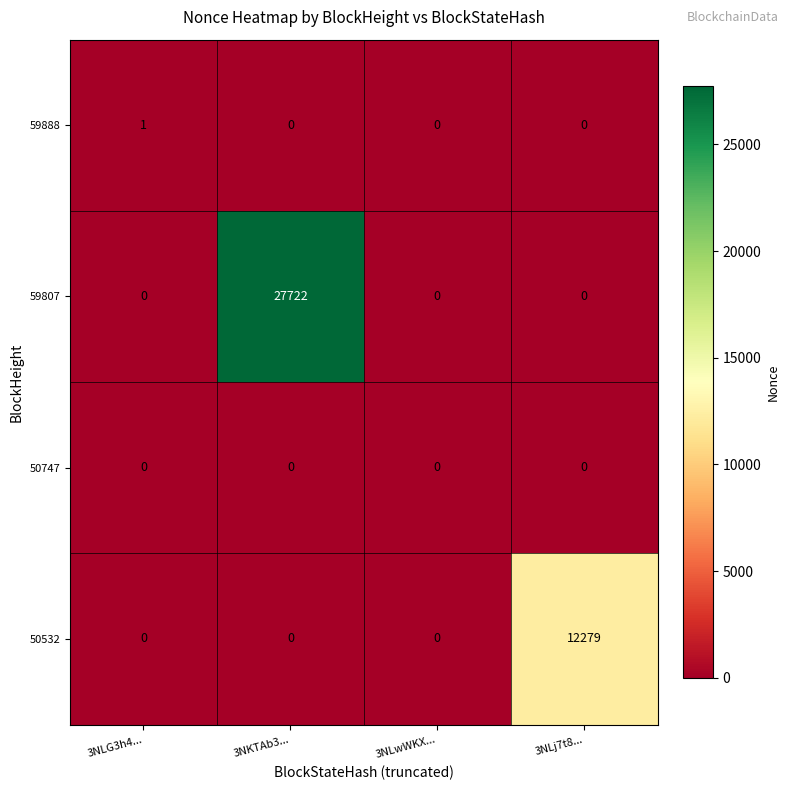

Reading left to right, list all the values displayed in this chart.

59888: 3NLG3h4...=1	3NKTAb3...=0	3NLwWKX...=0	3NLj7t8...=0
59807: 3NLG3h4...=0	3NKTAb3...=27722	3NLwWKX...=0	3NLj7t8...=0
50747: 3NLG3h4...=0	3NKTAb3...=0	3NLwWKX...=0	3NLj7t8...=0
50532: 3NLG3h4...=0	3NKTAb3...=0	3NLwWKX...=0	3NLj7t8...=12279